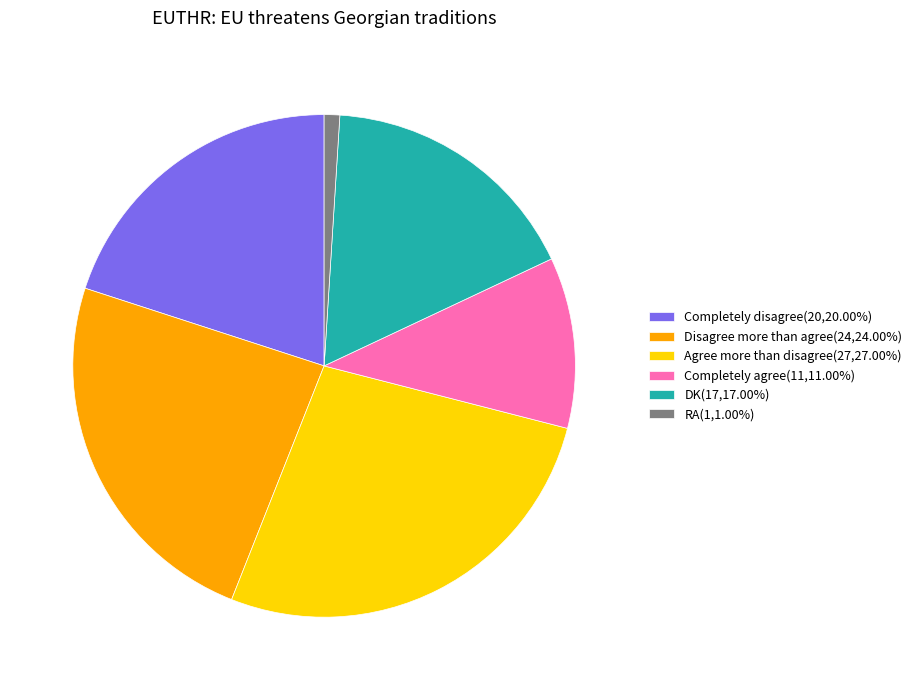

Is the sum of DK and Completely disagree greater than half?

No